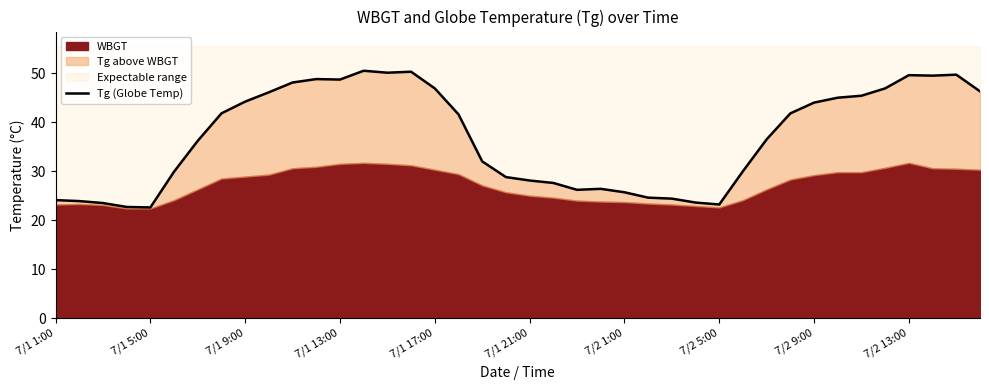

What is the difference between the values at 26 and 35?

22.5